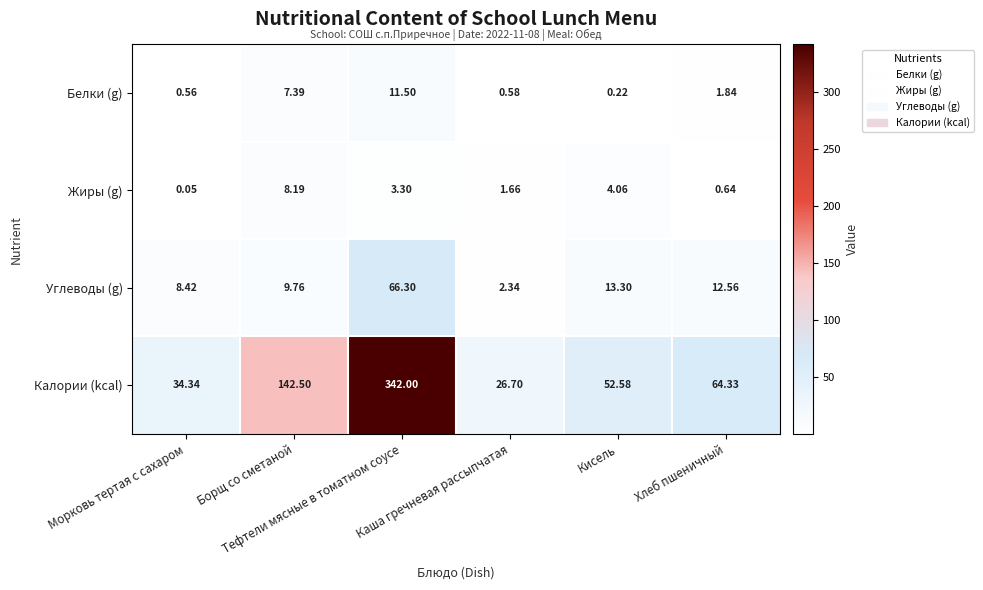

At which category is the sum across all series the highest?

Тефтели мясные в томатном соусе